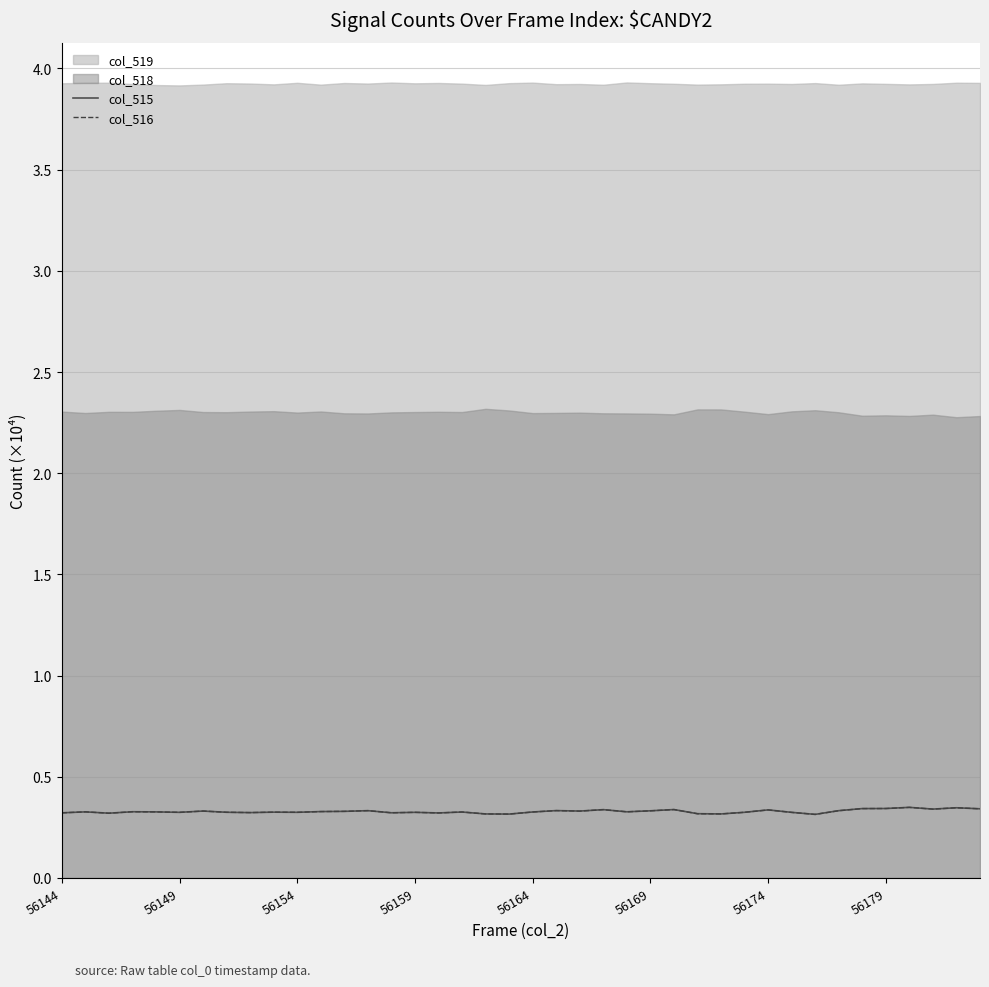

What is the sum of all col_516 values?

13.1